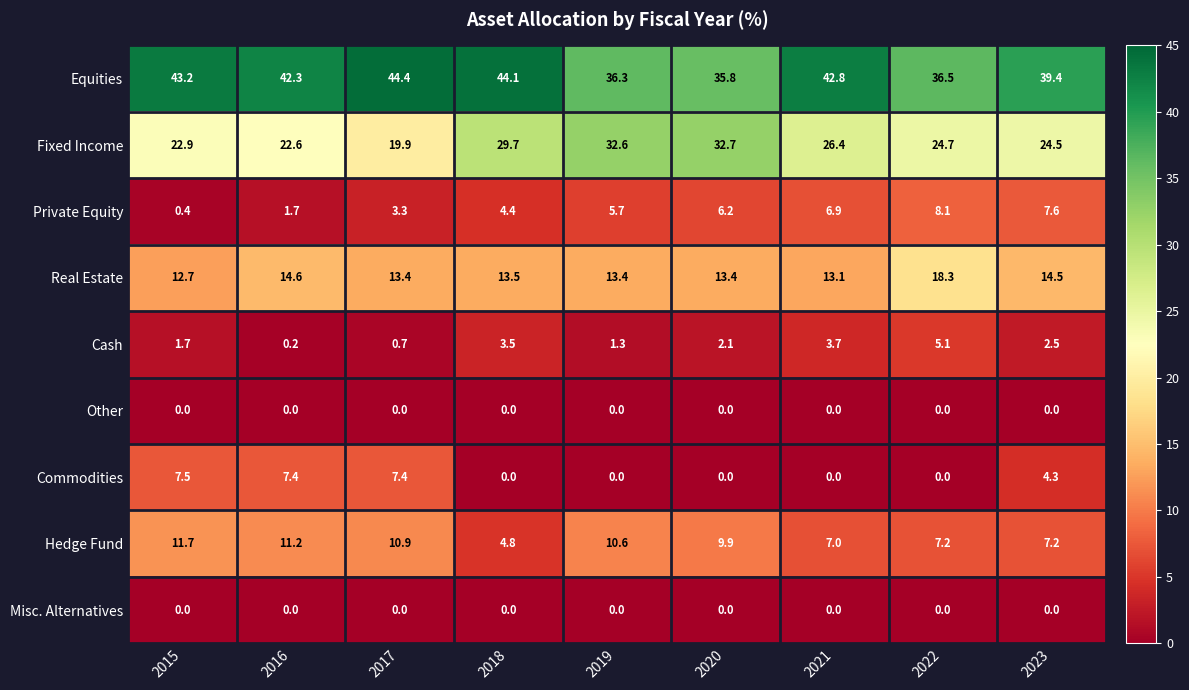

How many distinct data groups are displayed?

9